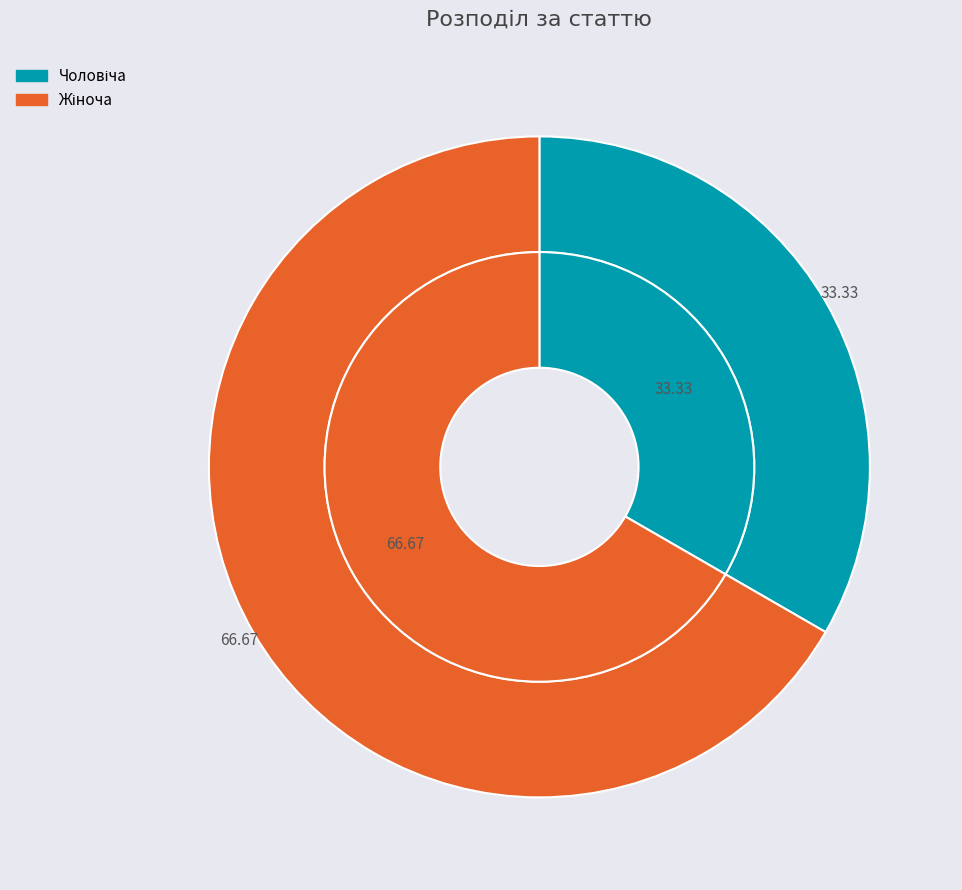

What percentage is the Жіноча slice, to the nearest percent?

67%